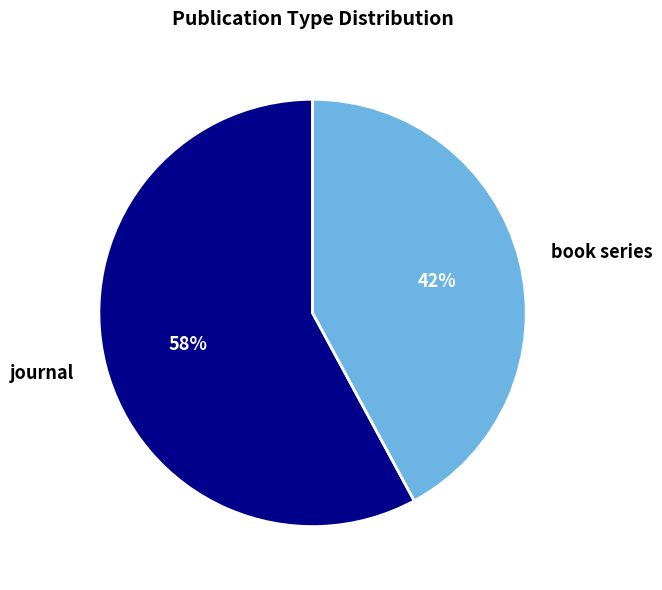

To the nearest percent, what percentage of the pie is book series?

42%